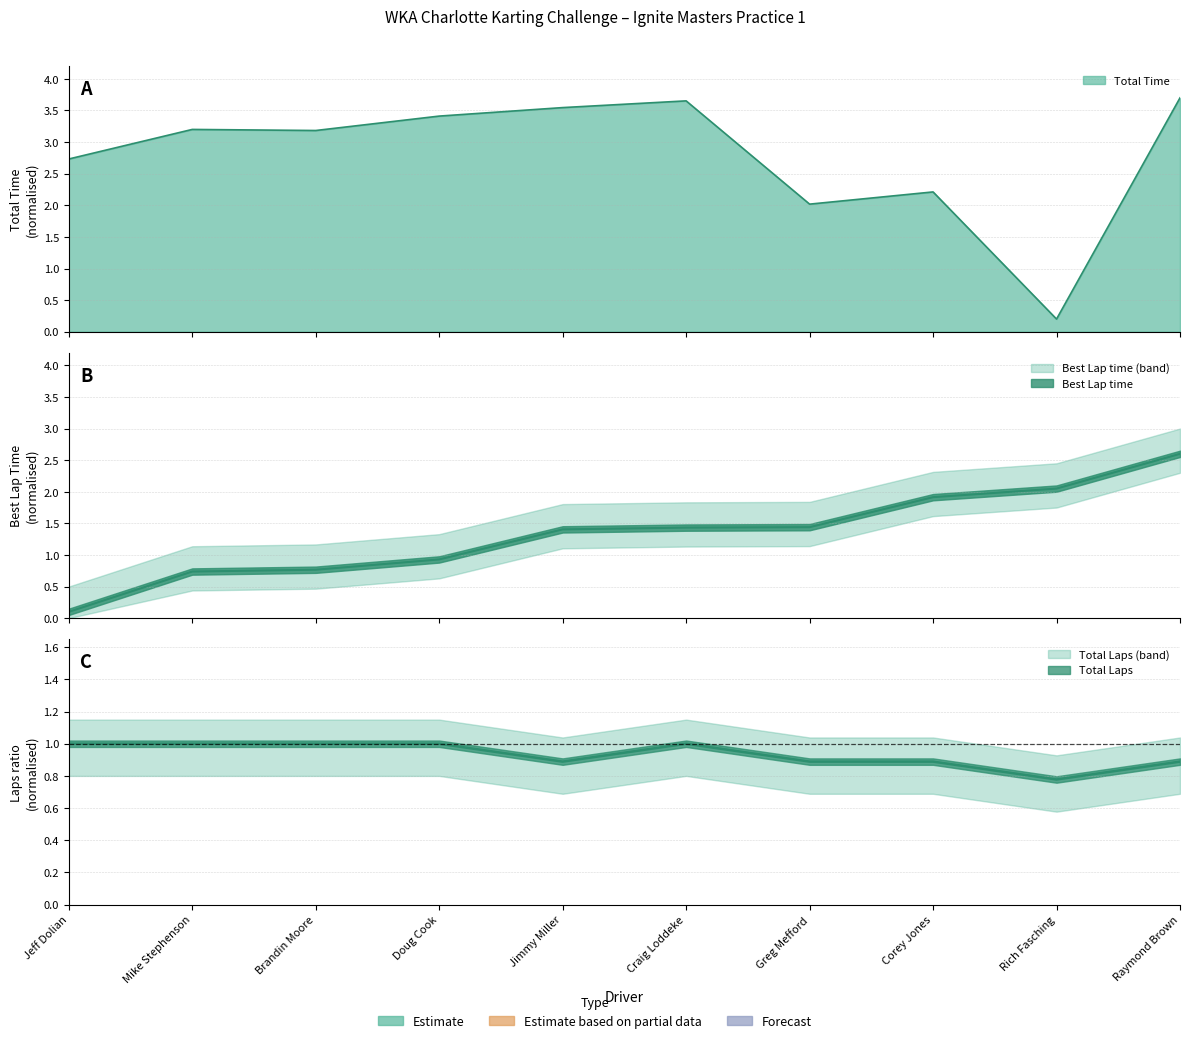

After their last crossing, which series has the higher values: Best Lap time or Total Laps?

Best Lap time